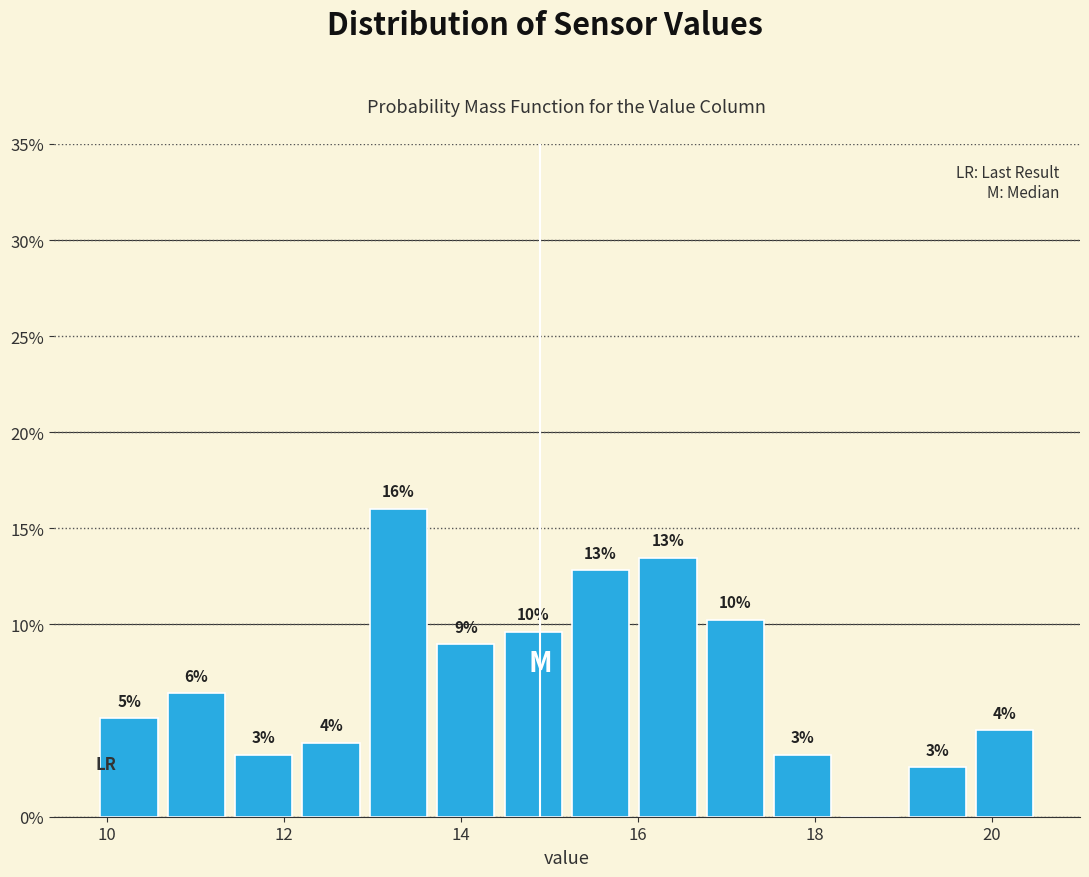

Read against the x-axis, roughly where is the centre of the tallest bar?

13.2